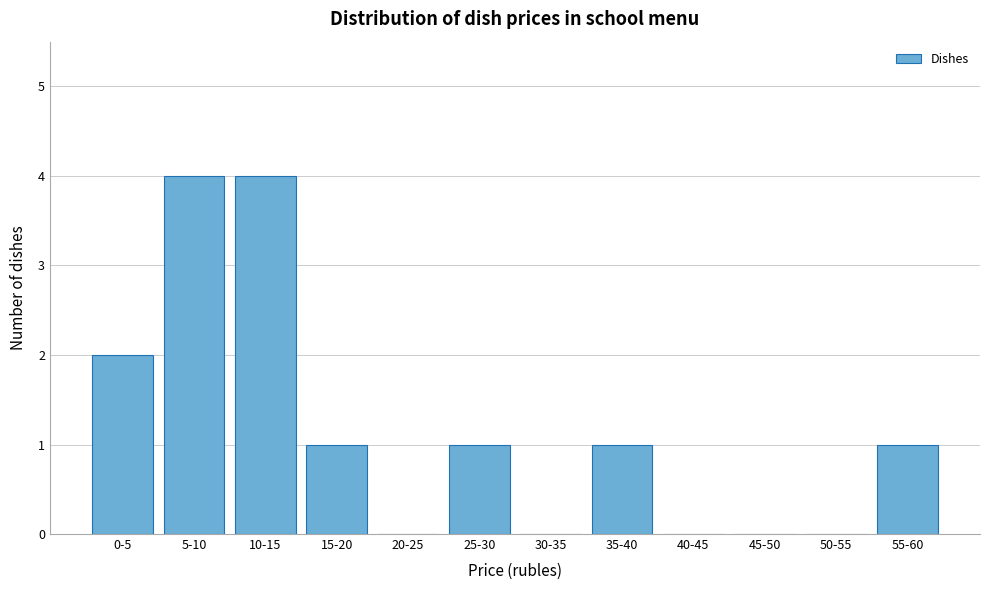

Reading left to right, what are all the values shown in this chart?

0-5=2	5-10=4	10-15=4	15-20=1	20-25=0	25-30=1	30-35=0	35-40=1	40-45=0	45-50=0	50-55=0	55-60=1